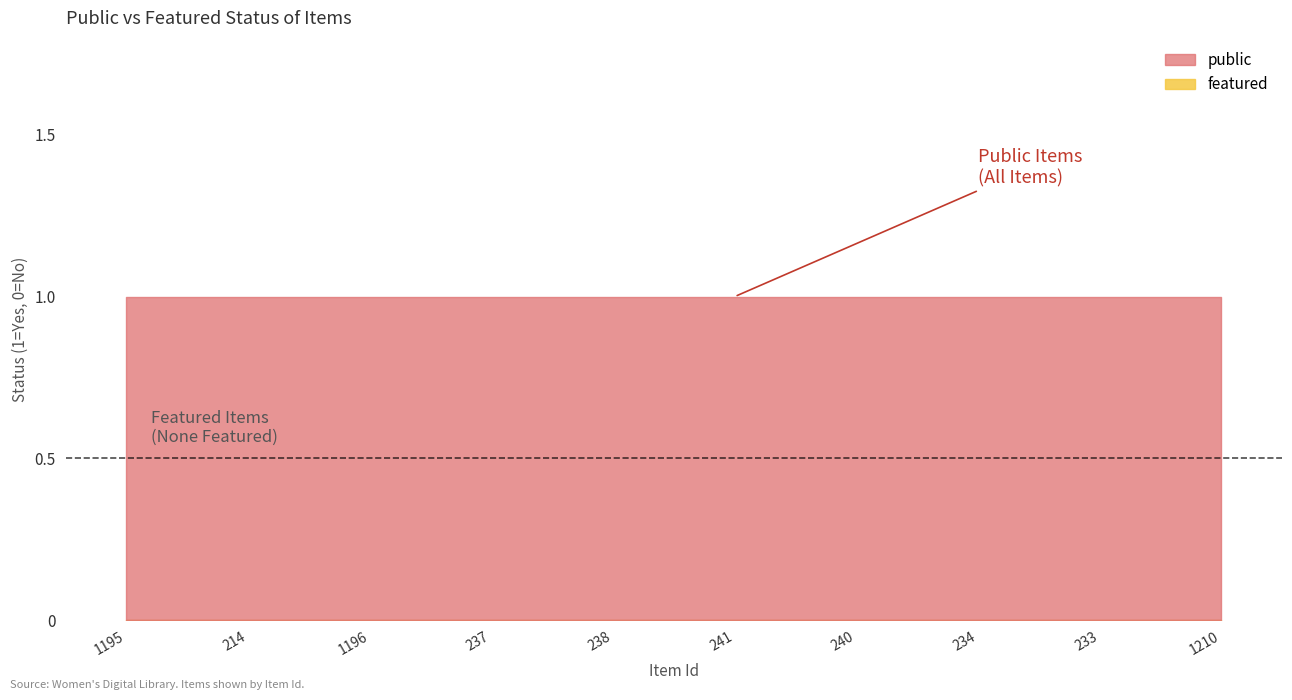

Reading left to right, what are all the values shown in this chart?

public: 1	1	1	1	1	1	1	1	1	1
featured: 0	0	0	0	0	0	0	0	0	0